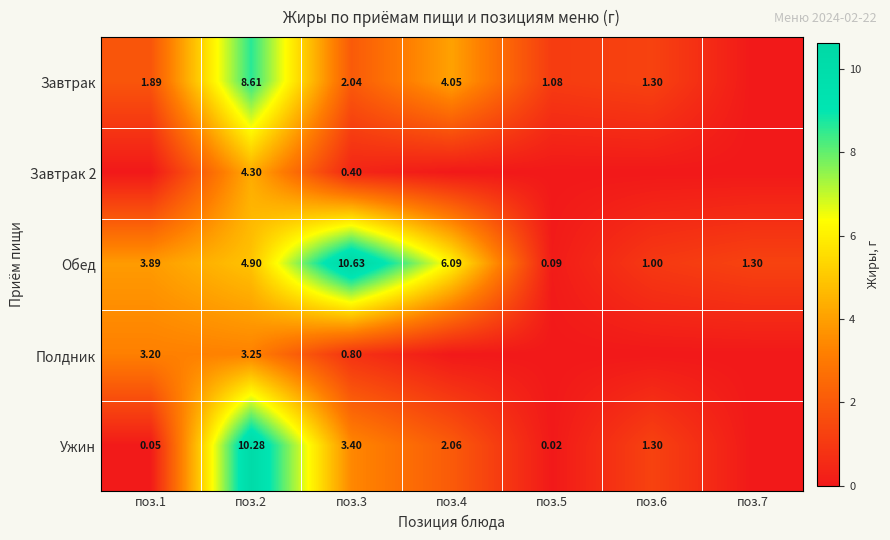

What is the maximum value shown in the chart?

10.6